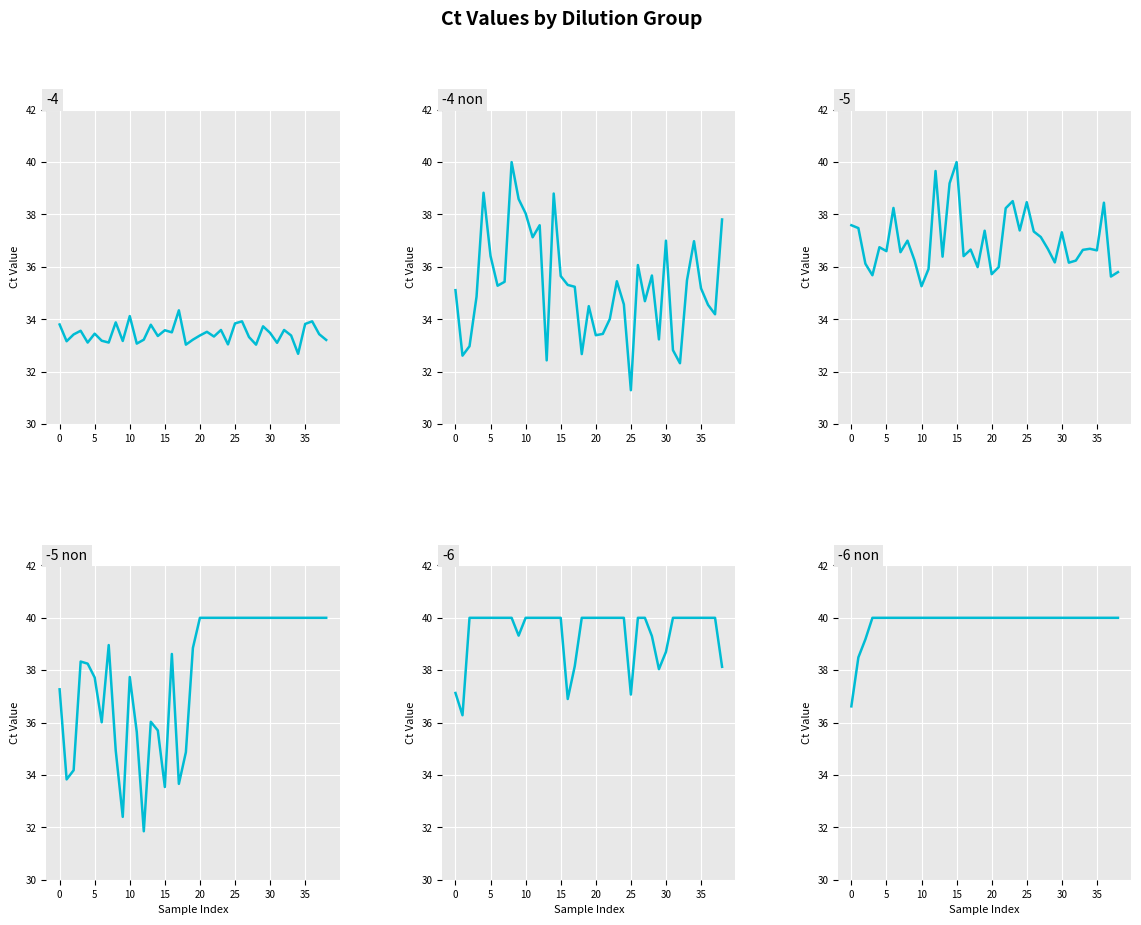

The value of -6 non at 12 is 65.4. True or false?

False